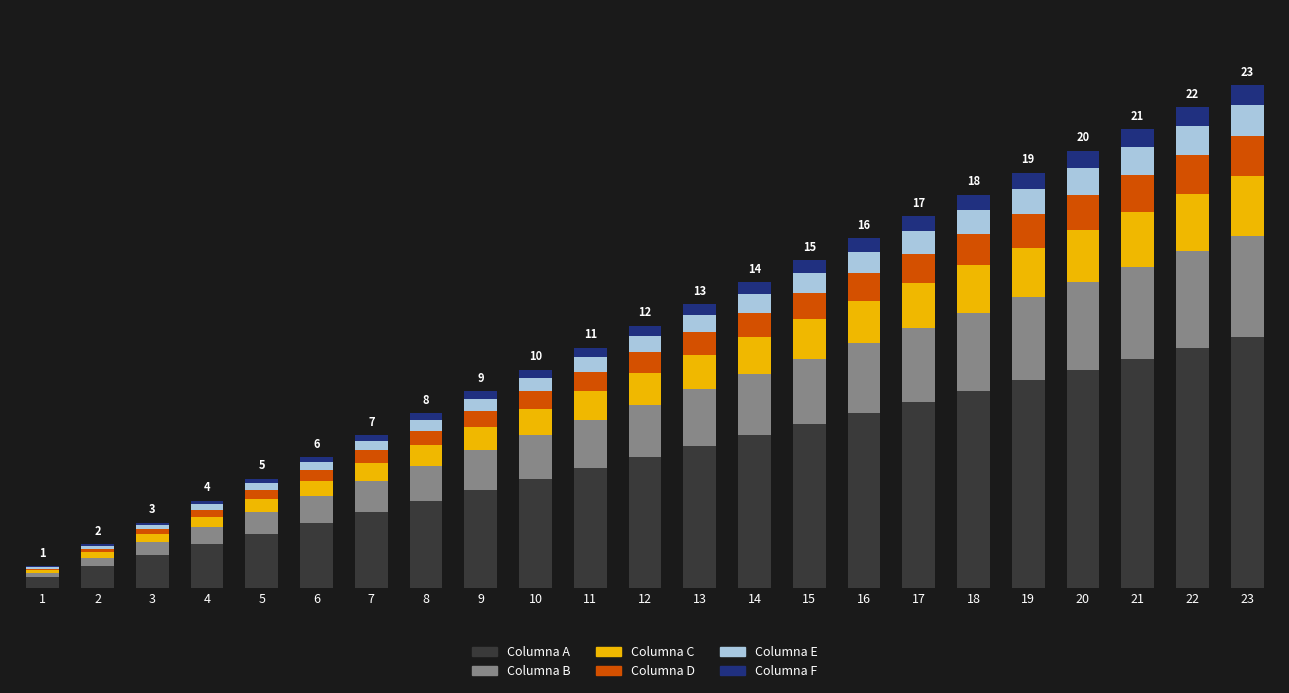

List the labels in order of Columna D value, largest first.

23, 22, 21, 20, 19, 18, 17, 16, 15, 14, 13, 12, 11, 10, 9, 8, 7, 6, 5, 4, 3, 2, 1